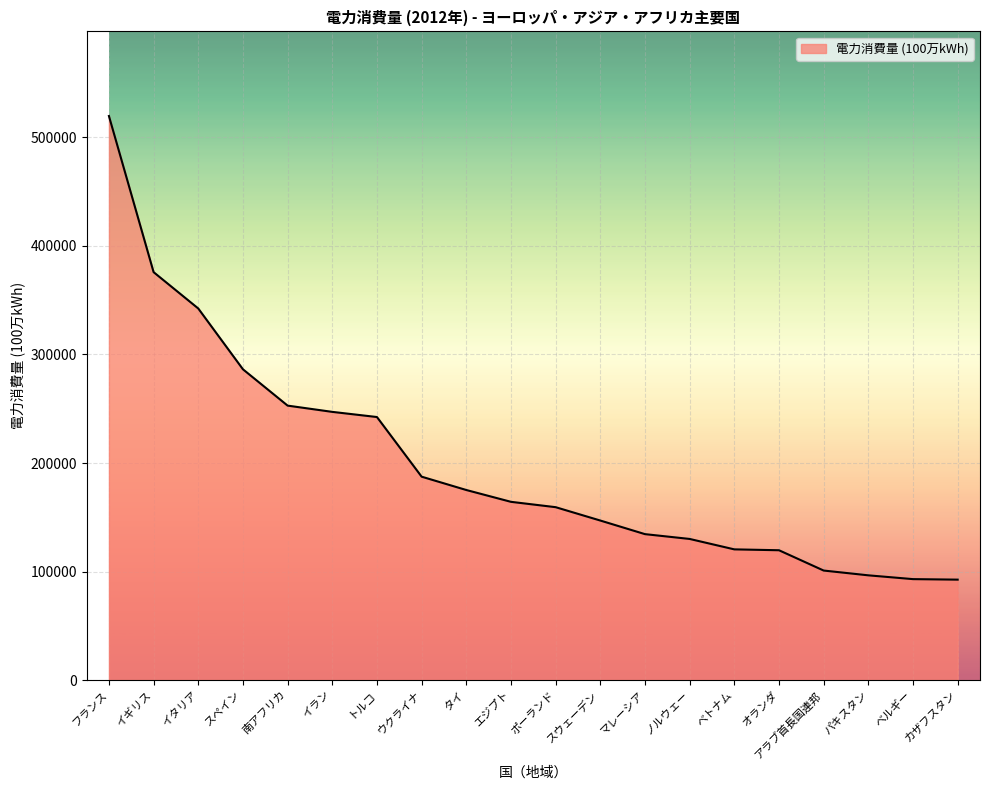

How many lines are shown in the chart?

1